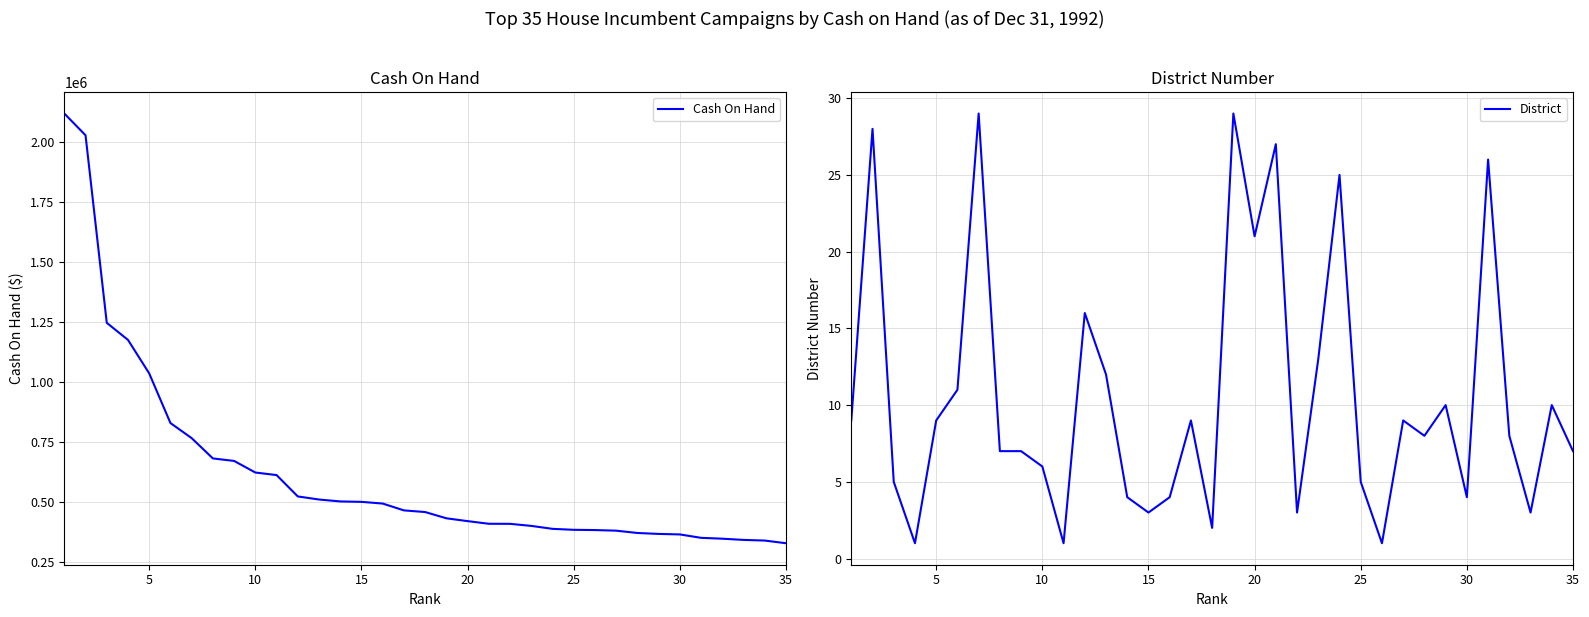

What is the difference between the second highest and second lowest values in the Cash On Hand series?

1686273